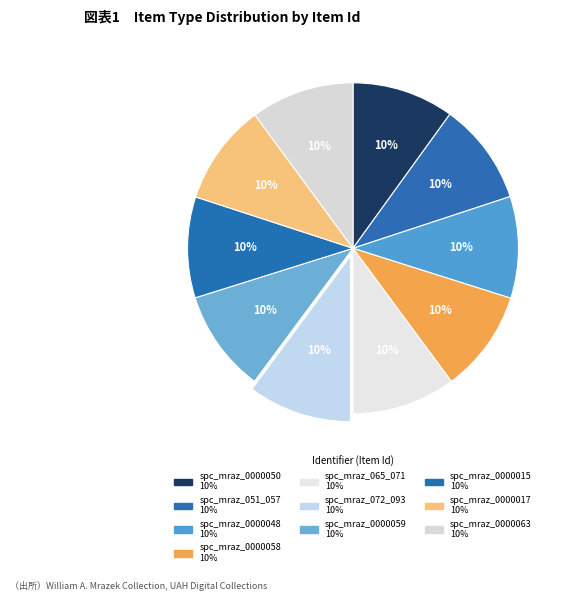

How many slices are in this pie chart?

10